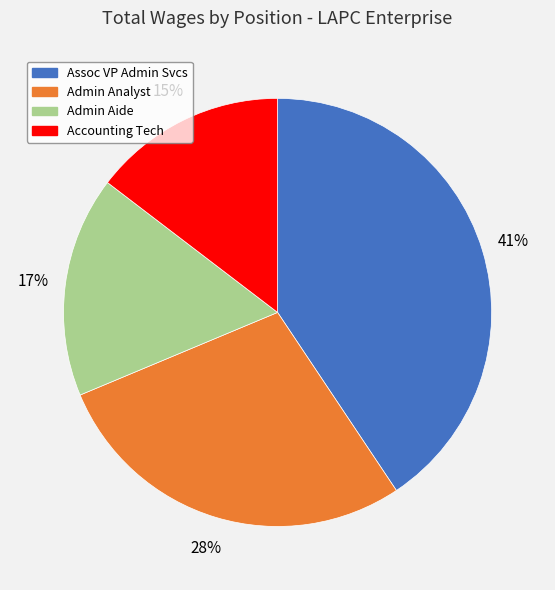

How many segments does this pie chart have?

4